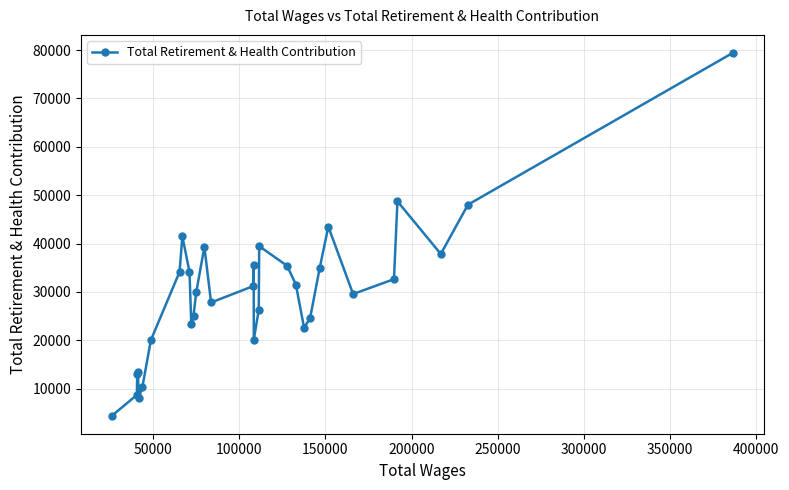

How many points are lower than both their immediate neighbors (excluding endpoints)?

7